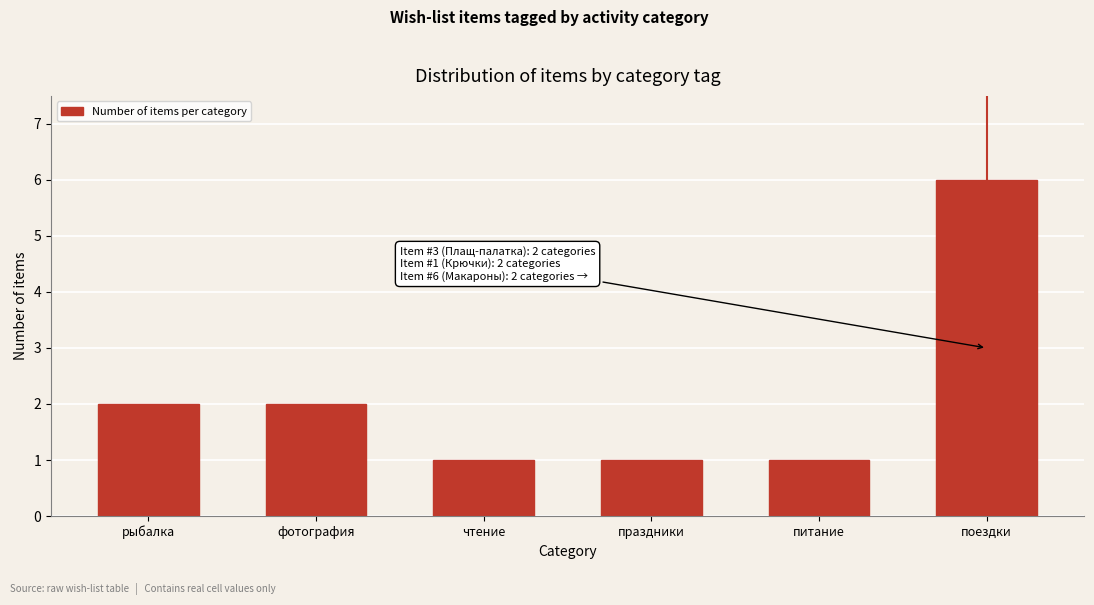

Reading left to right, extract all data points from this chart.

2	2	1	1	1	6